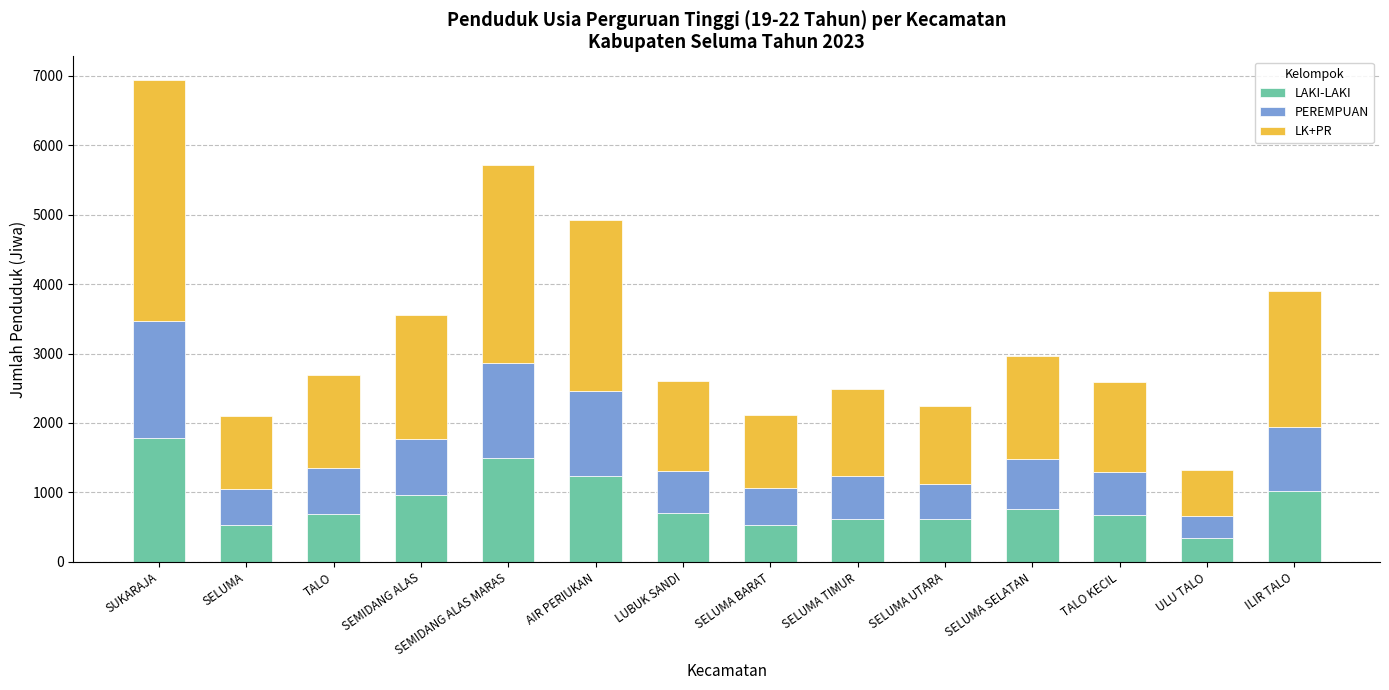

Is it true that LAKI-LAKI equals 1777 at SUKARAJA?

True